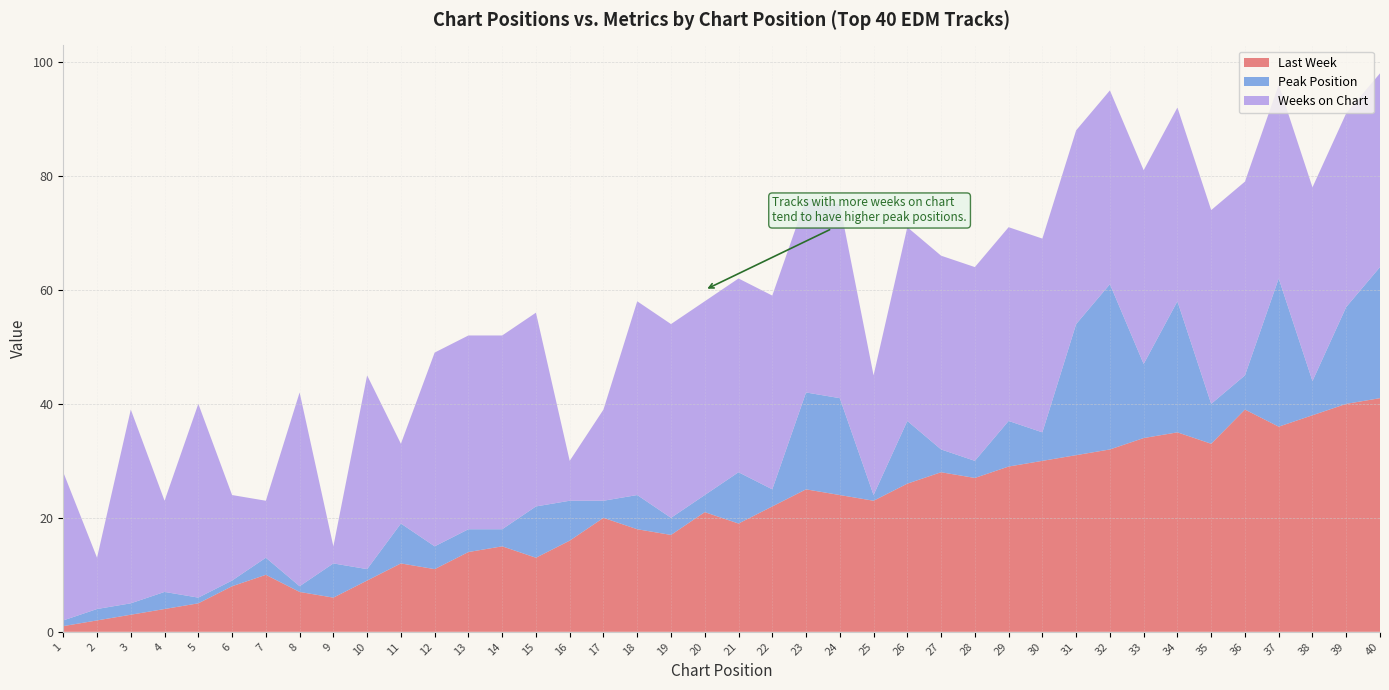

Reading left to right, transcribe all the data shown in this chart.

Last Week: 1=1	2=2	3=3	4=4	5=5	6=8	7=10	8=7	9=6	10=9	11=12	12=11	13=14	14=15	15=13	16=16	17=20	18=18	19=17	20=21	21=19	22=22	23=25	24=24	25=23	26=26	27=28	28=27	29=29	30=30	31=31	32=32	33=34	34=35	35=33	36=39	37=36	38=38	39=40	40=41
Peak Position: 1=1	2=2	3=2	4=3	5=1	6=1	7=3	8=1	9=6	10=2	11=7	12=4	13=4	14=3	15=9	16=7	17=3	18=6	19=3	20=3	21=9	22=3	23=17	24=17	25=1	26=11	27=4	28=3	29=8	30=5	31=23	32=29	33=13	34=23	35=7	36=6	37=26	38=6	39=17	40=23
Weeks on Chart: 1=26	2=9	3=34	4=16	5=34	6=15	7=10	8=34	9=3	10=34	11=14	12=34	13=34	14=34	15=34	16=7	17=16	18=34	19=34	20=34	21=34	22=34	23=34	24=34	25=21	26=34	27=34	28=34	29=34	30=34	31=34	32=34	33=34	34=34	35=34	36=34	37=34	38=34	39=34	40=34